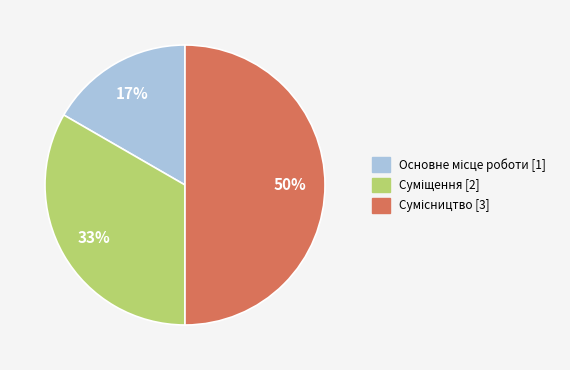

To the nearest percent, what is the average slice percentage?

33%